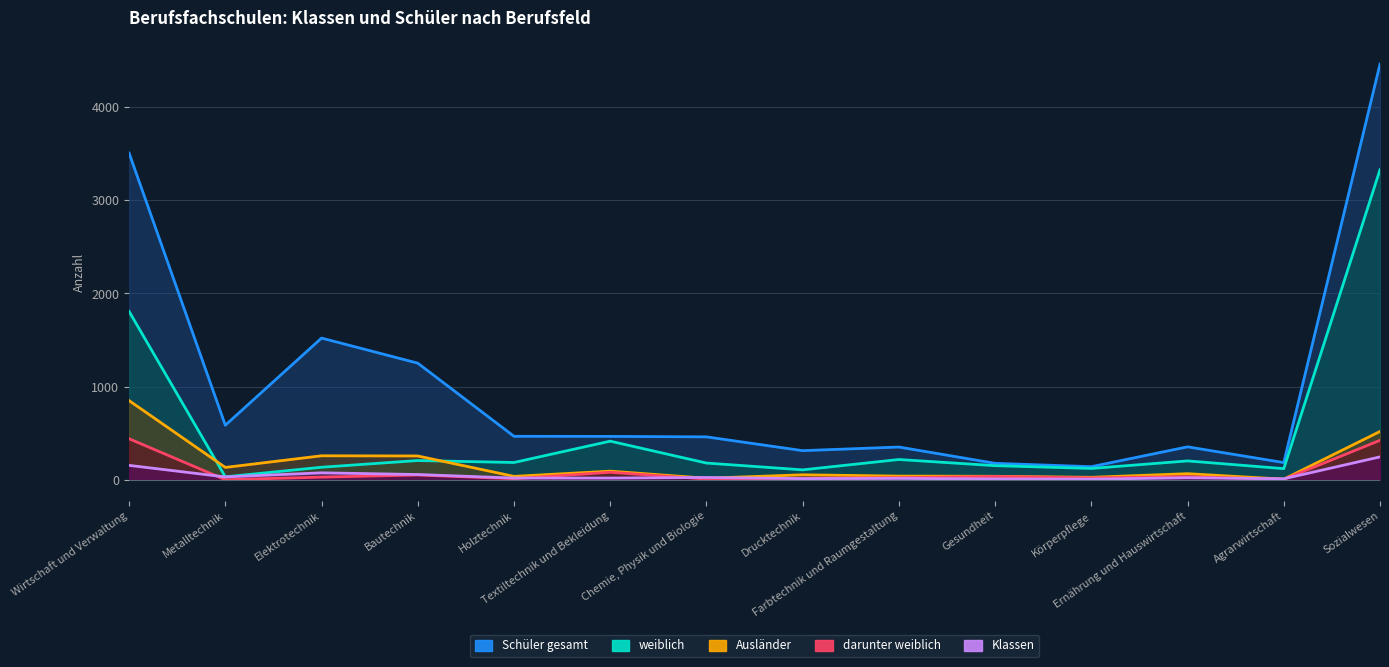

True or false: Schüler gesamt and Ausländer intersect in this chart.

False